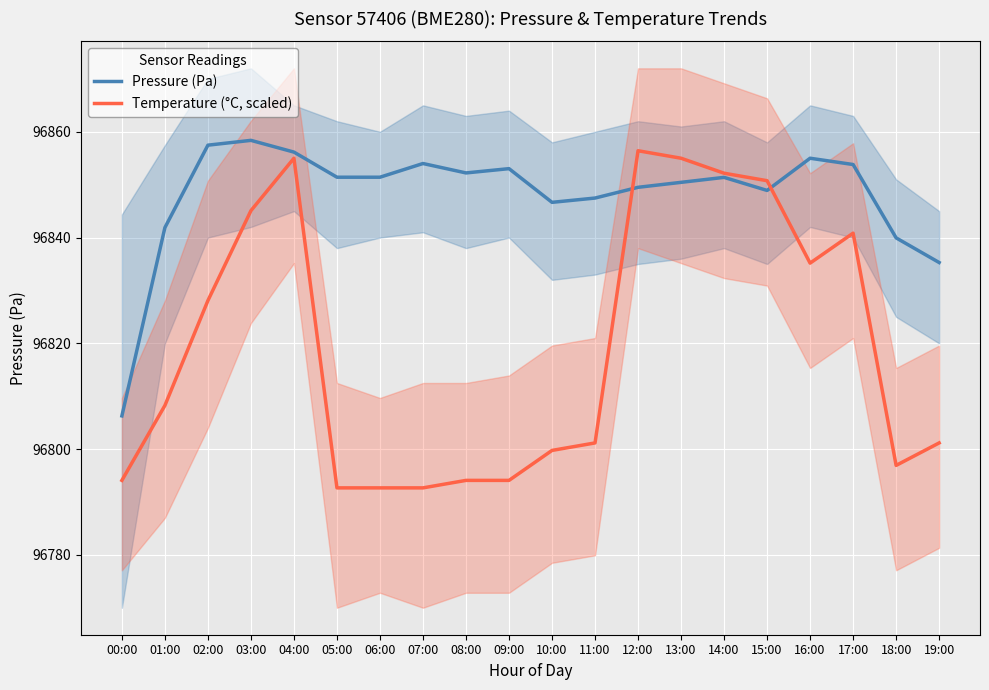

What value does the Temperature (°C, scaled) series have at 02:00?

96828.1